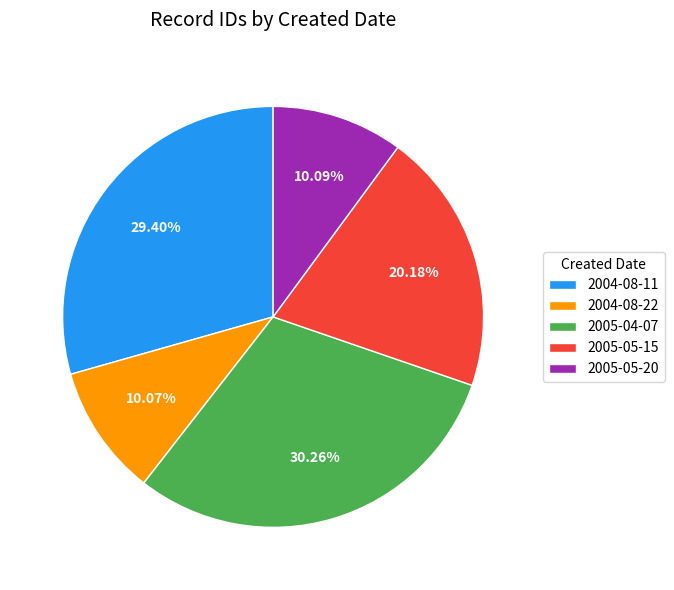

Does 2005-04-07 account for over 50% of the chart?

No